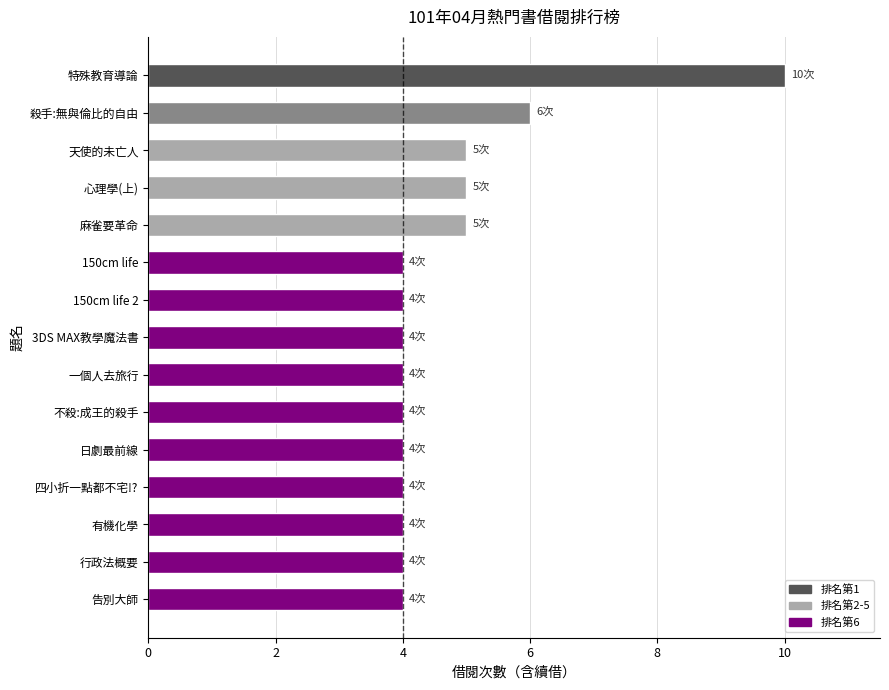

What is the label of the 10th bar from the top?

不殺:成王的殺手